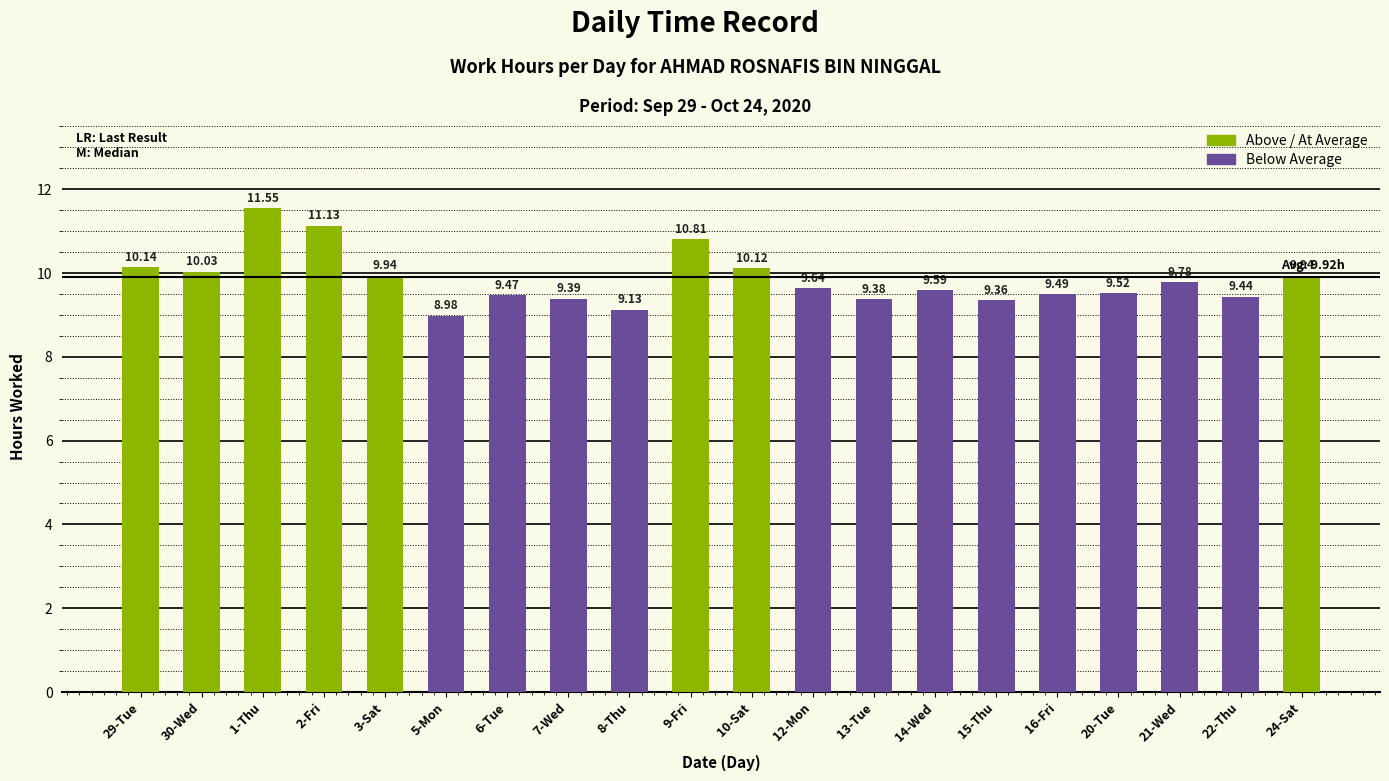

What is the difference between the values at 10-Sat and 12-Mon?

0.5